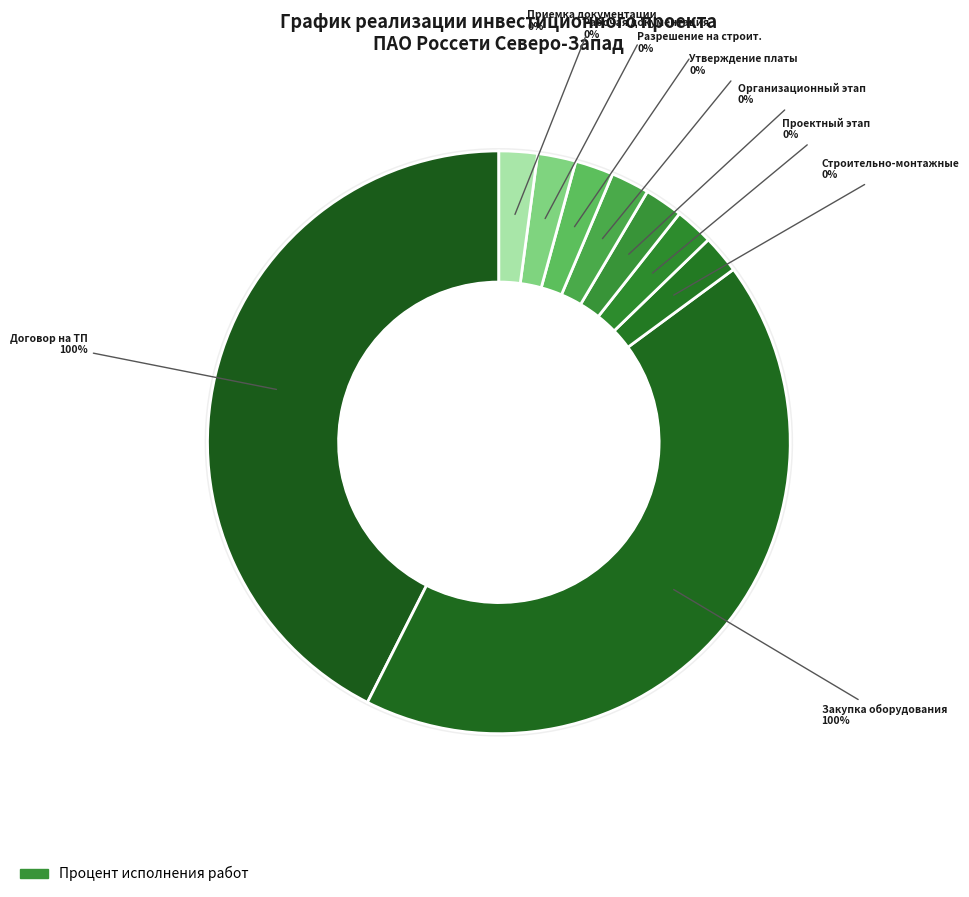

Count the number of slices in the pie.

9